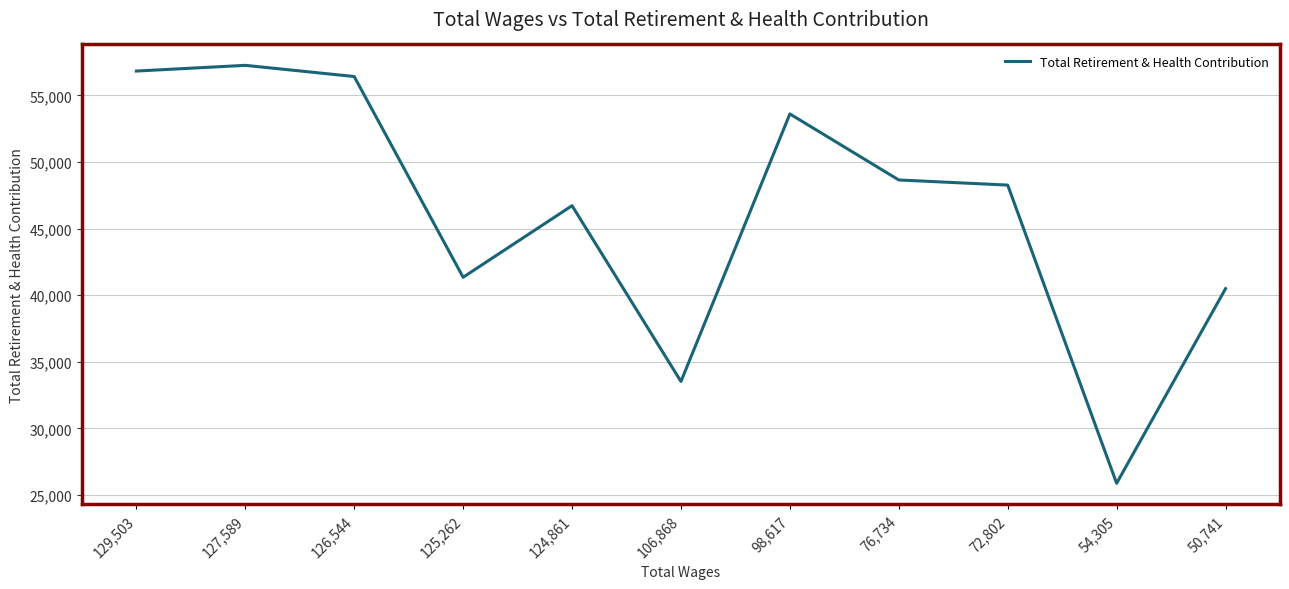

True or false: the data shows 15869 at 98,617.

False